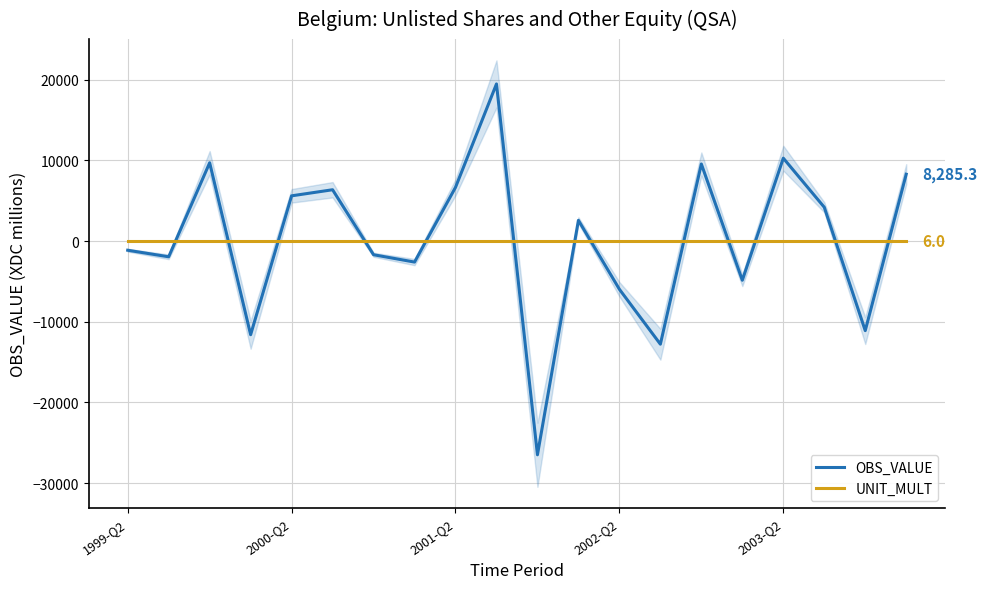

What is the approximate value of UNIT_MULT at 2003-Q2?

6.0